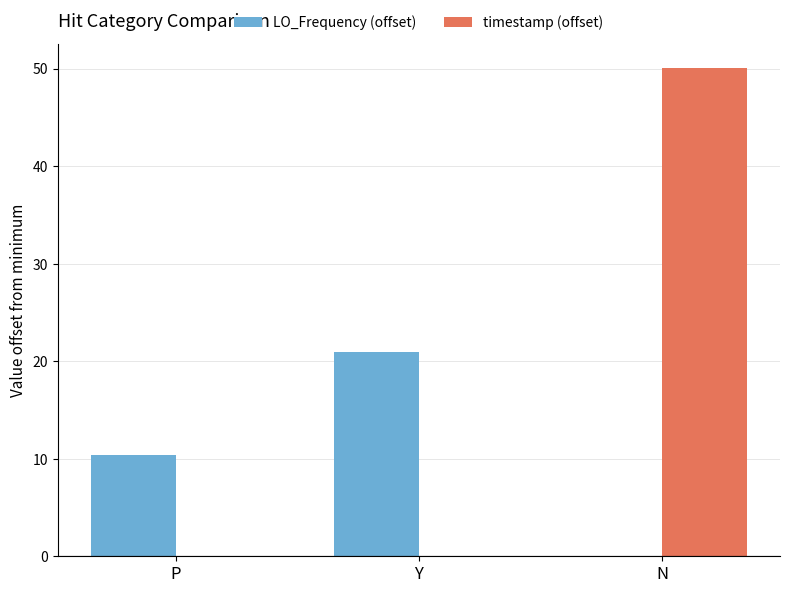

How many groups of bars are there?

3